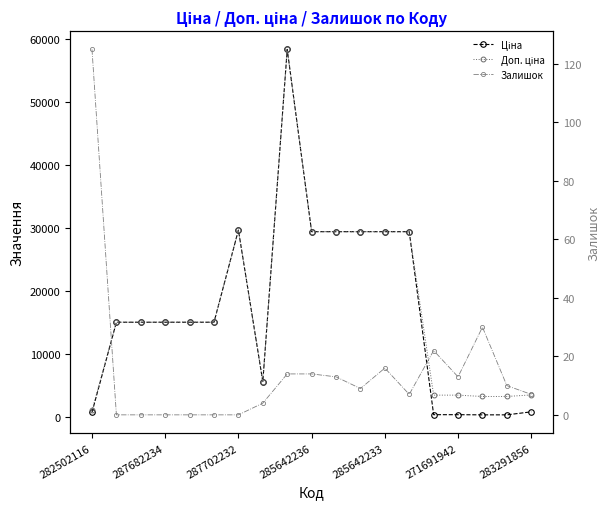

How many values in the Ціна series are below 15120?

7